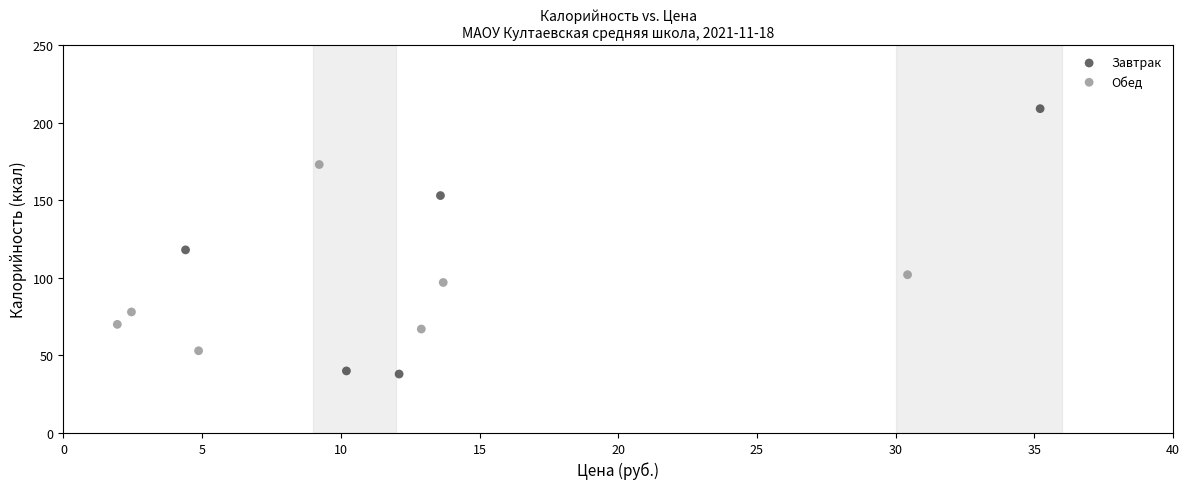

Which series reaches the maximum Y coordinate?

Завтрак